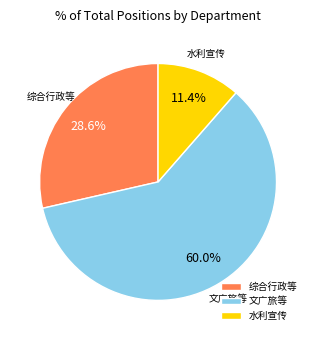

Rank the categories by value from lowest to highest.

水利宣传, 综合行政等, 文广旅等